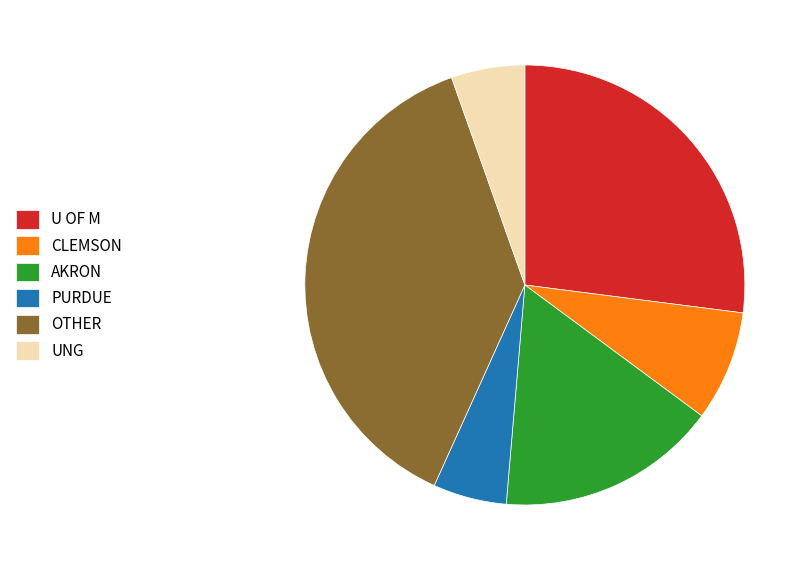

Does CLEMSON represent more than half of the total?

No